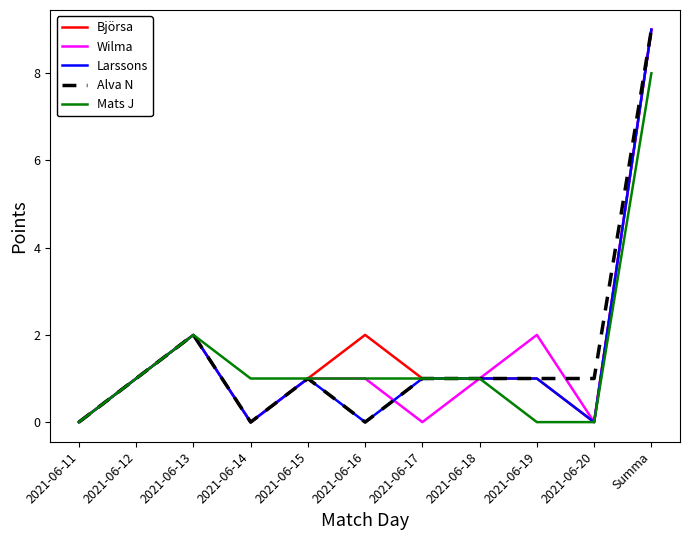

What is the difference between the maximum and second lowest values in the Björsa series?

9